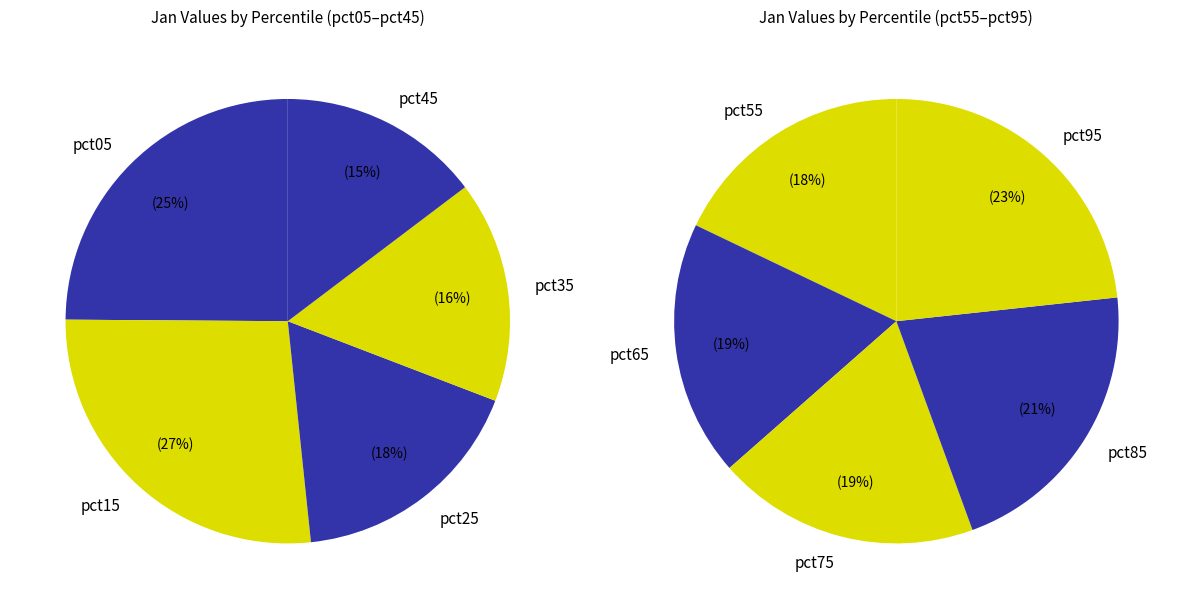

Is pct35 the majority of the pie?

No